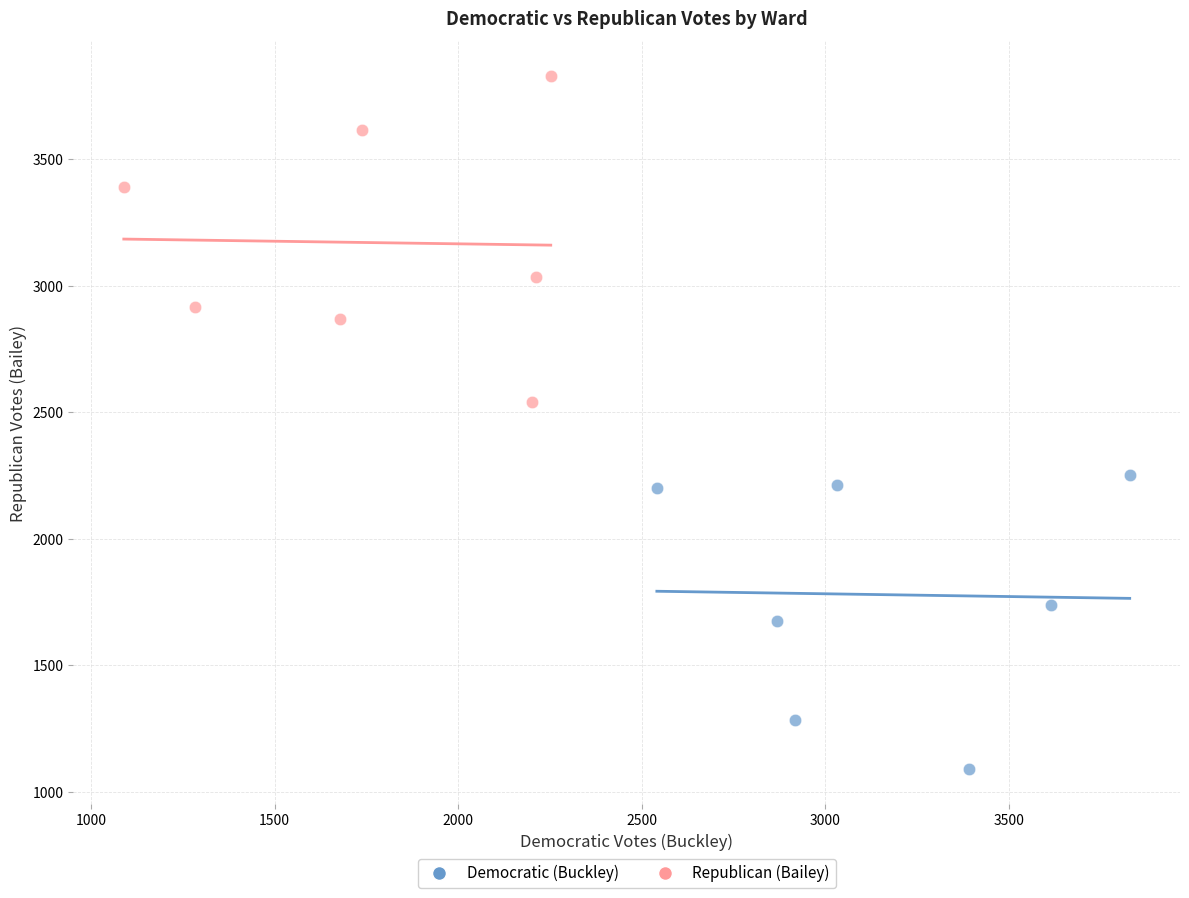

Which series reaches the maximum Y coordinate?

Republican (Bailey)